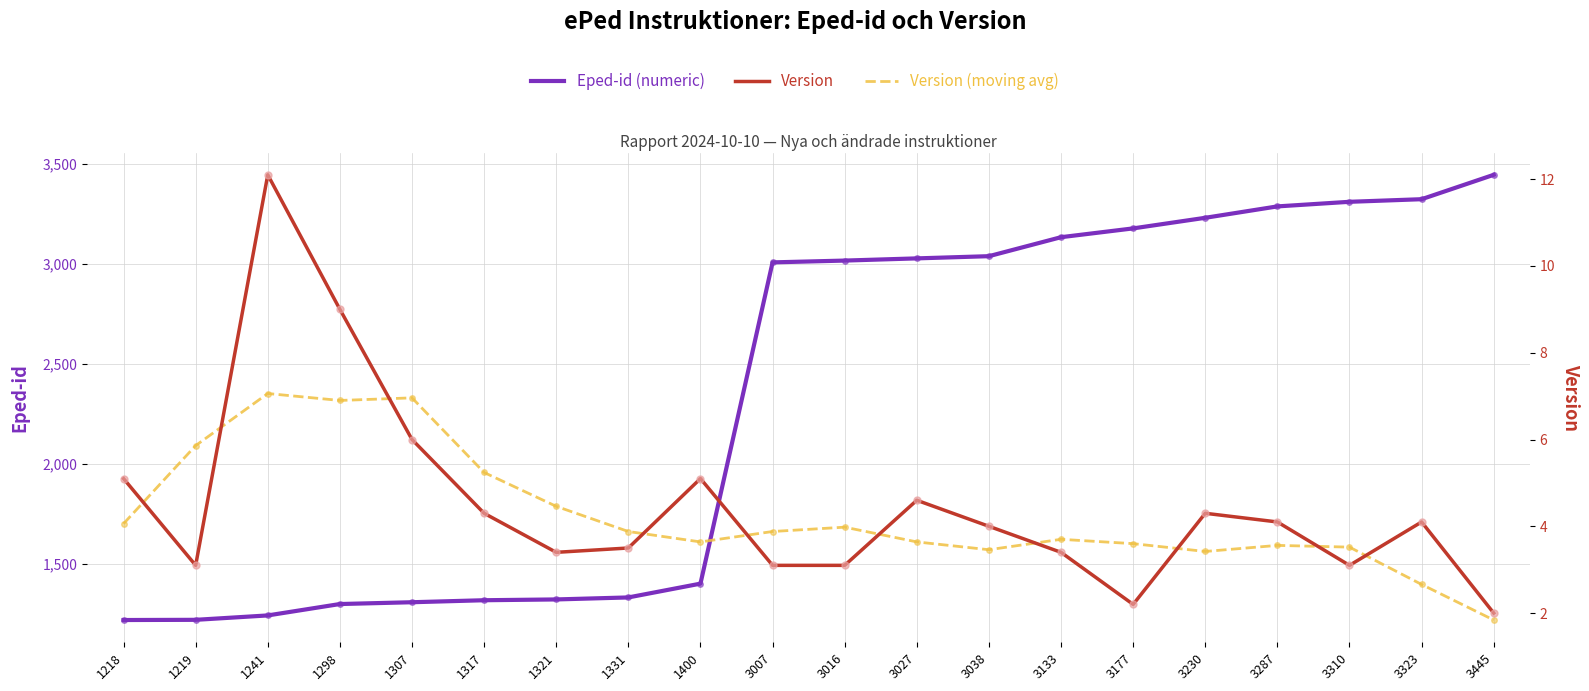

True or false: Version (moving avg) and Version intersect in this chart.

True